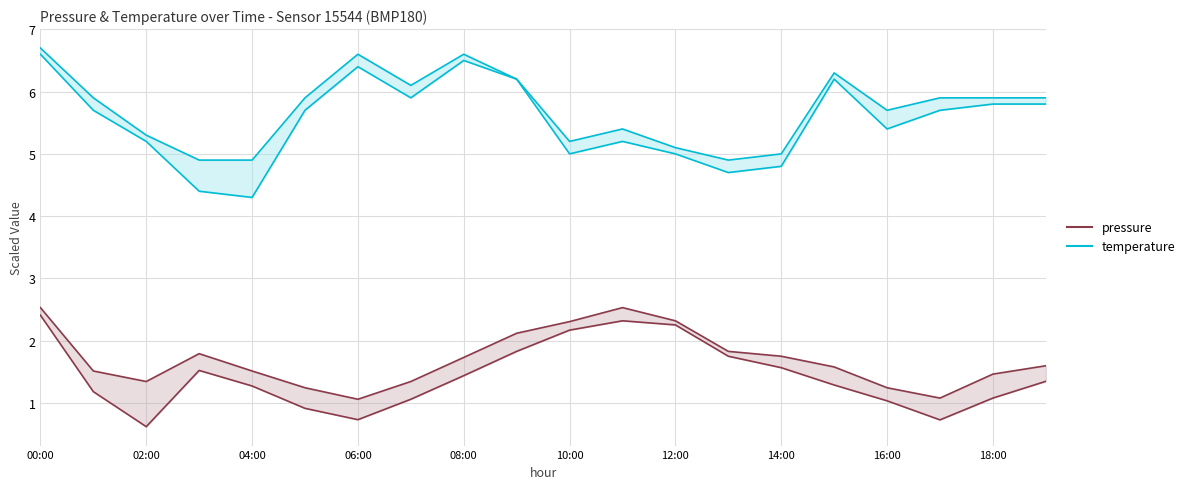

Rank the series at 13:00 from highest to lowest value.

temperature_upper, temperature, pressure_upper, pressure